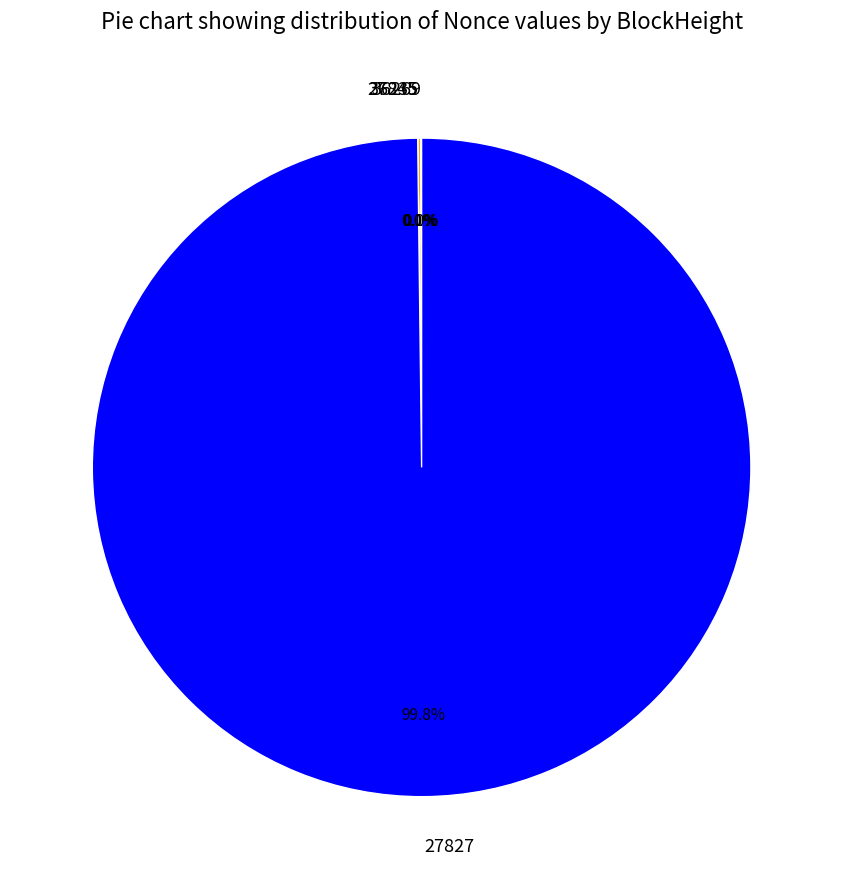

What percentage do 36235 and 27845 together represent?

0.1%